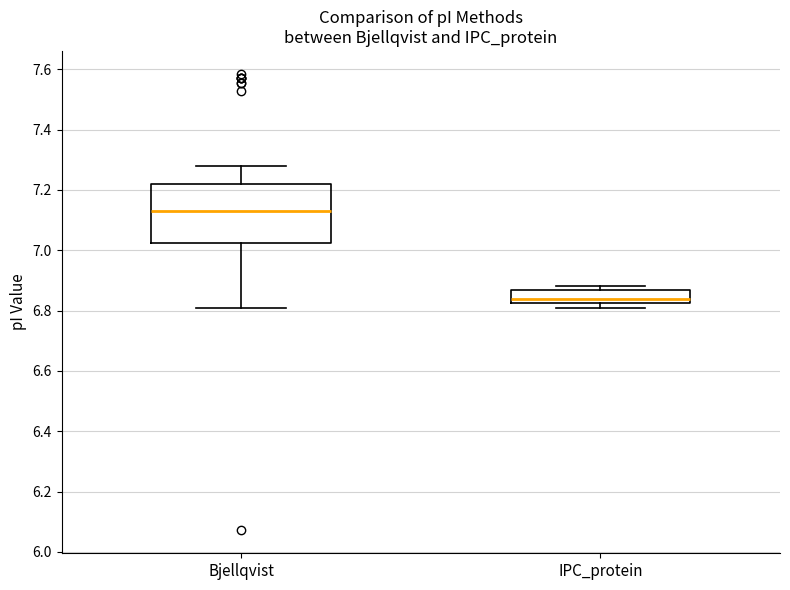

Reading left to right, read every box against the y-axis: the position of its median line, the range the box covers, and the ends of its whiskers. The values are not printed on the chart, so give them approximately, as read against the axis.

Bjellqvist: median 7.14, box 7.02 to 7.22, whiskers 6.82 to 7.28
IPC_protein: median 6.84, box 6.82 to 6.86, whiskers 6.82 (just below the box's lower edge) to 6.88